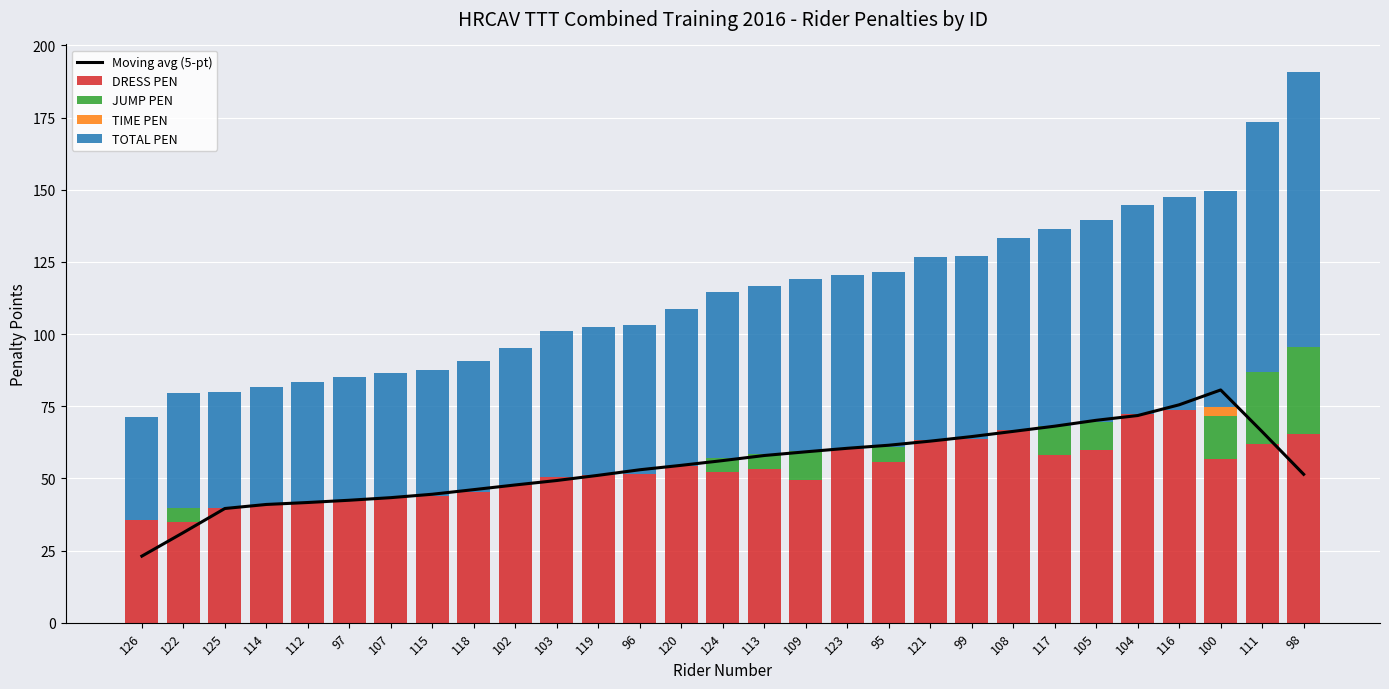

Are the bars horizontal?

No